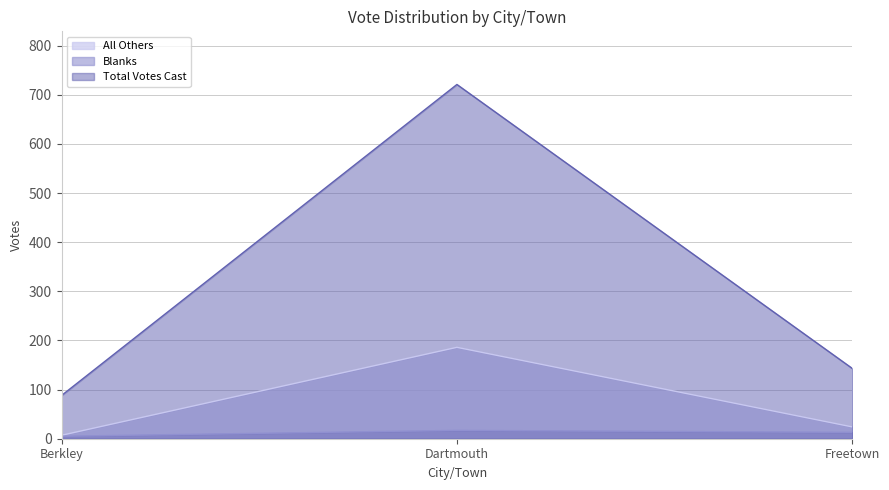

Between Berkley and Dartmouth, which series saw the biggest shift?

Total Votes Cast